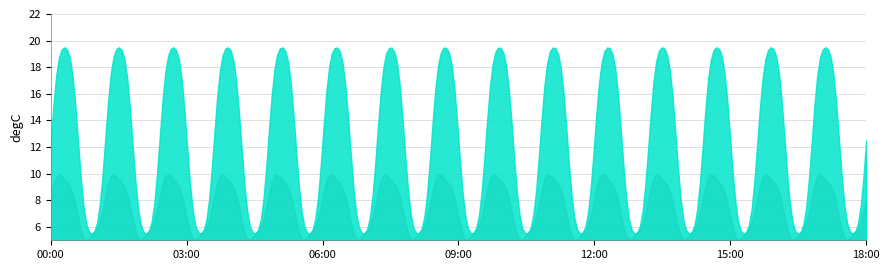

What is the maximum value shown in the chart?

19.5